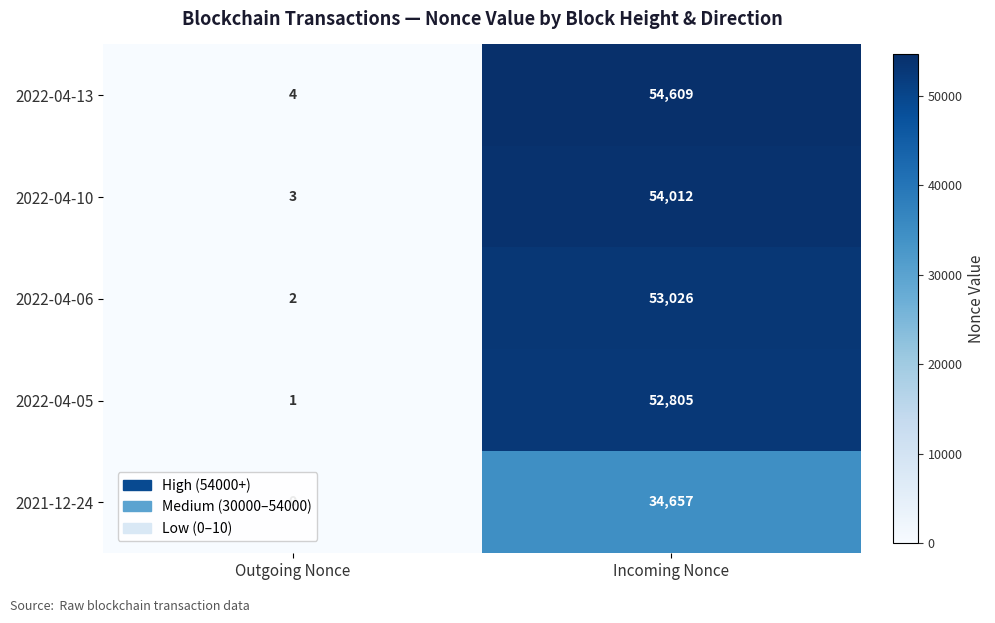

What is the sum of all 2022-04-13 values?

54613